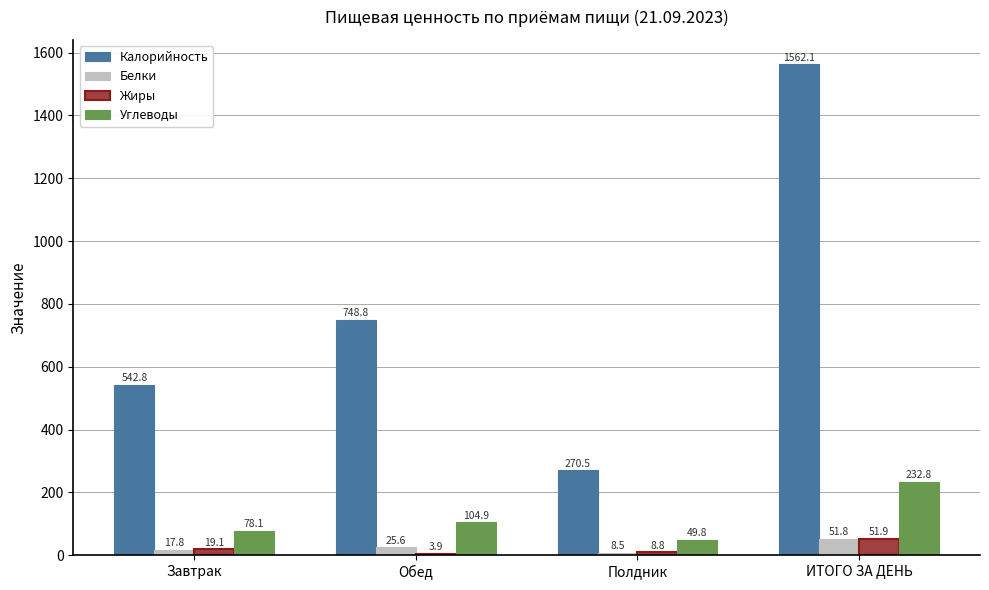

At which label does Калорийность reach its peak?

ИТОГО ЗА ДЕНЬ